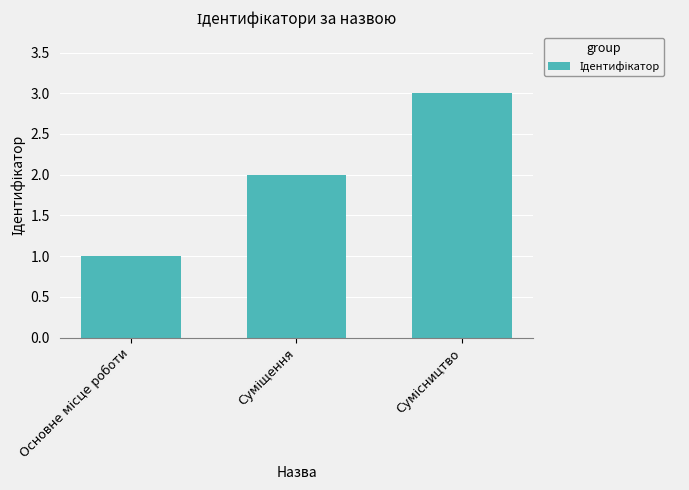

What is the sum of all values?

6